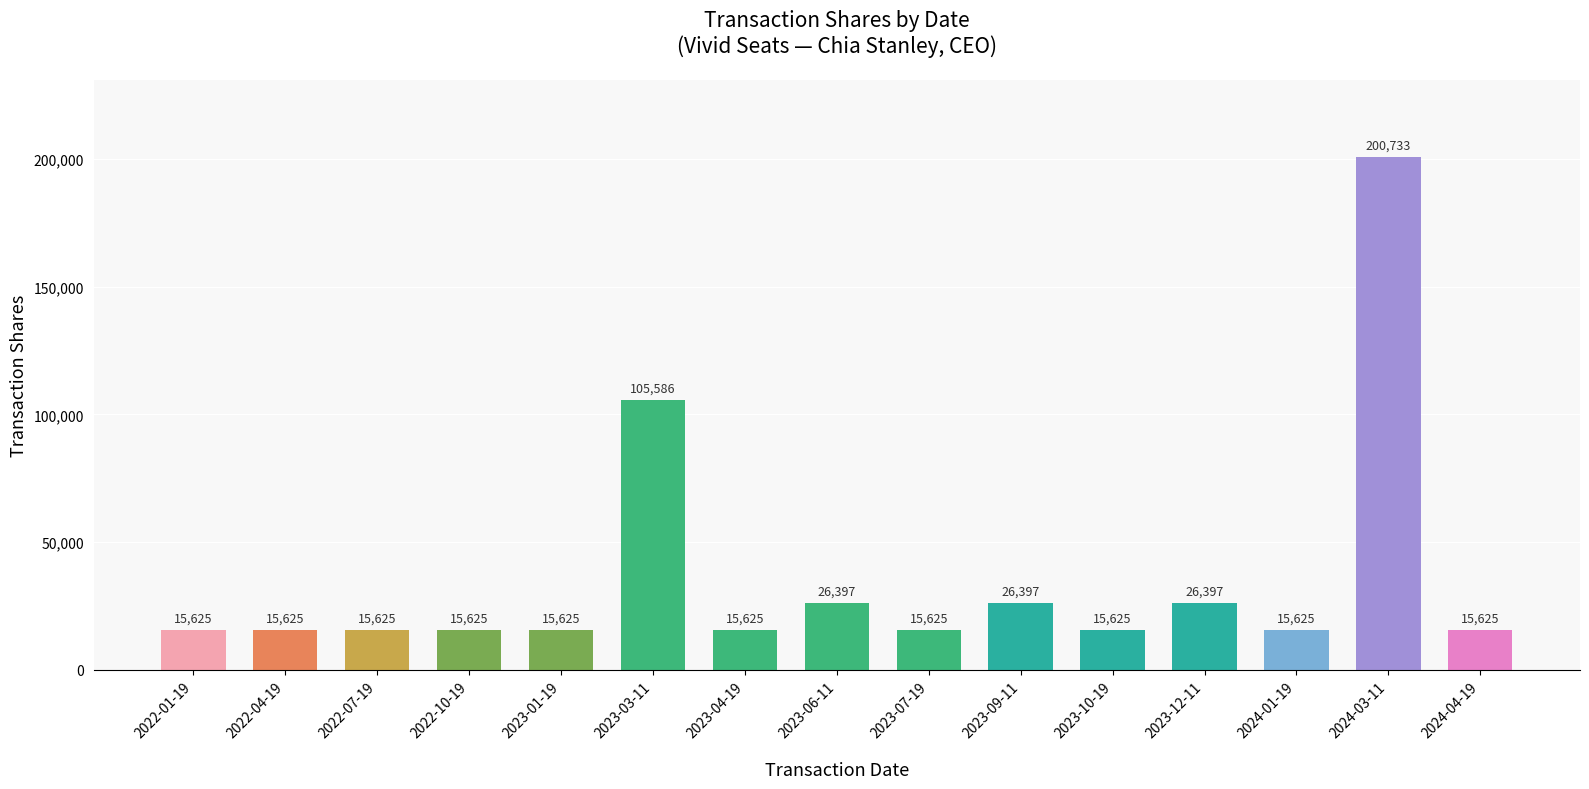

Reading left to right, transcribe all the data shown in this chart.

15625	15625	15625	15625	15625	105586	15625	26397	15625	26397	15625	26397	15625	200733	15625